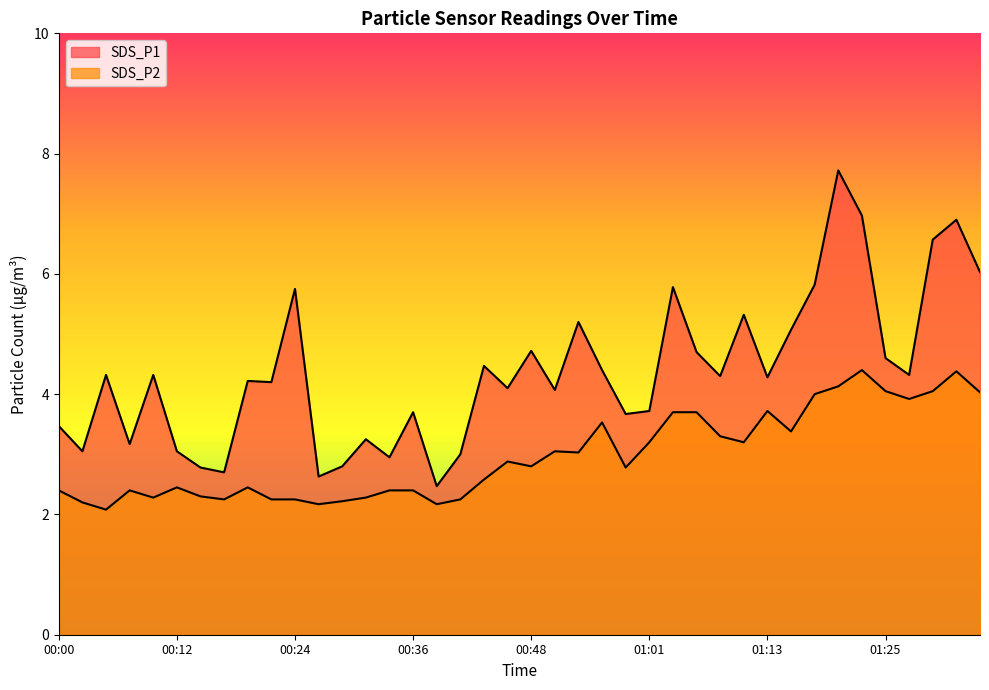

How many lines are shown in the chart?

2